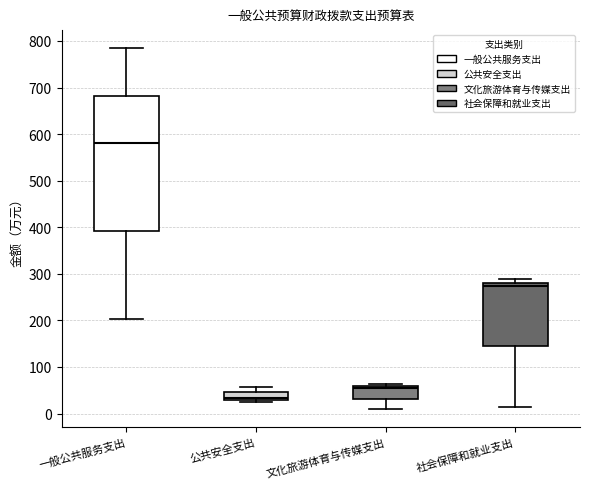

Comparing the boxes themselves (not the whiskers), which one is the tallest?

一般公共服务支出